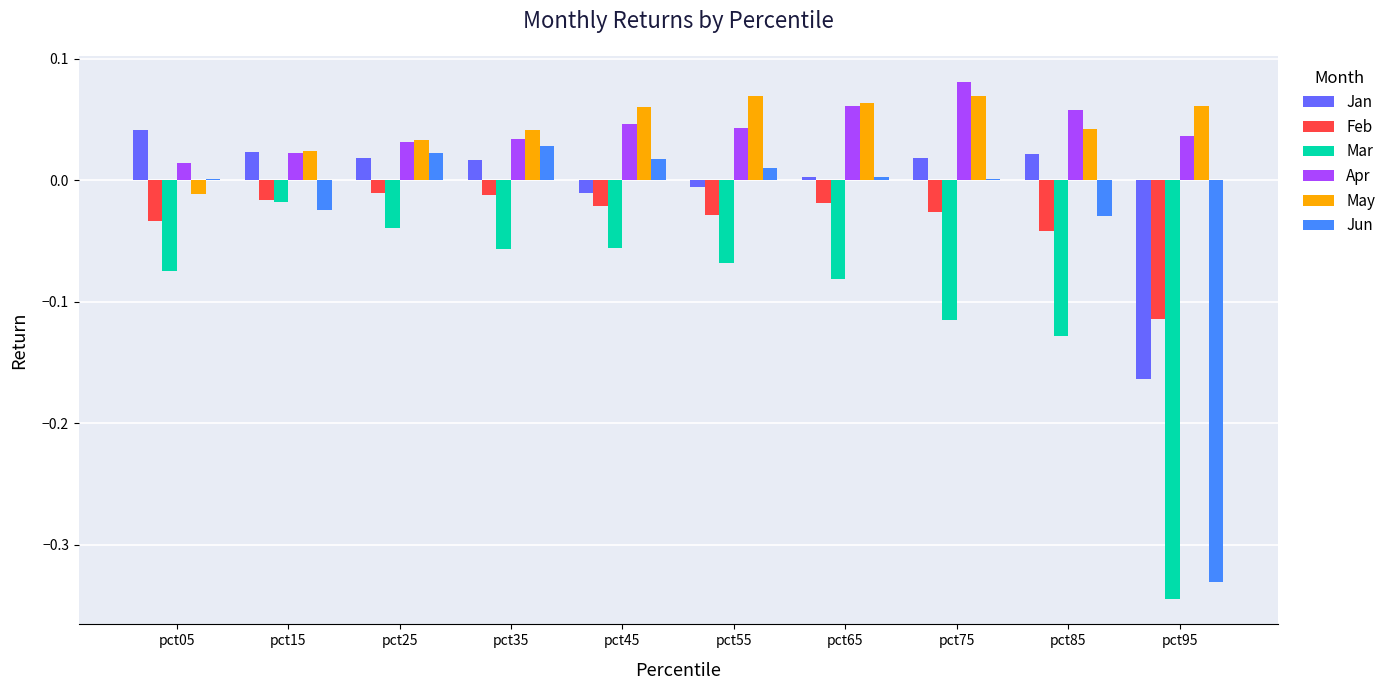

Is the value of Apr at pct05 greater than the value of Mar at pct95?

Yes